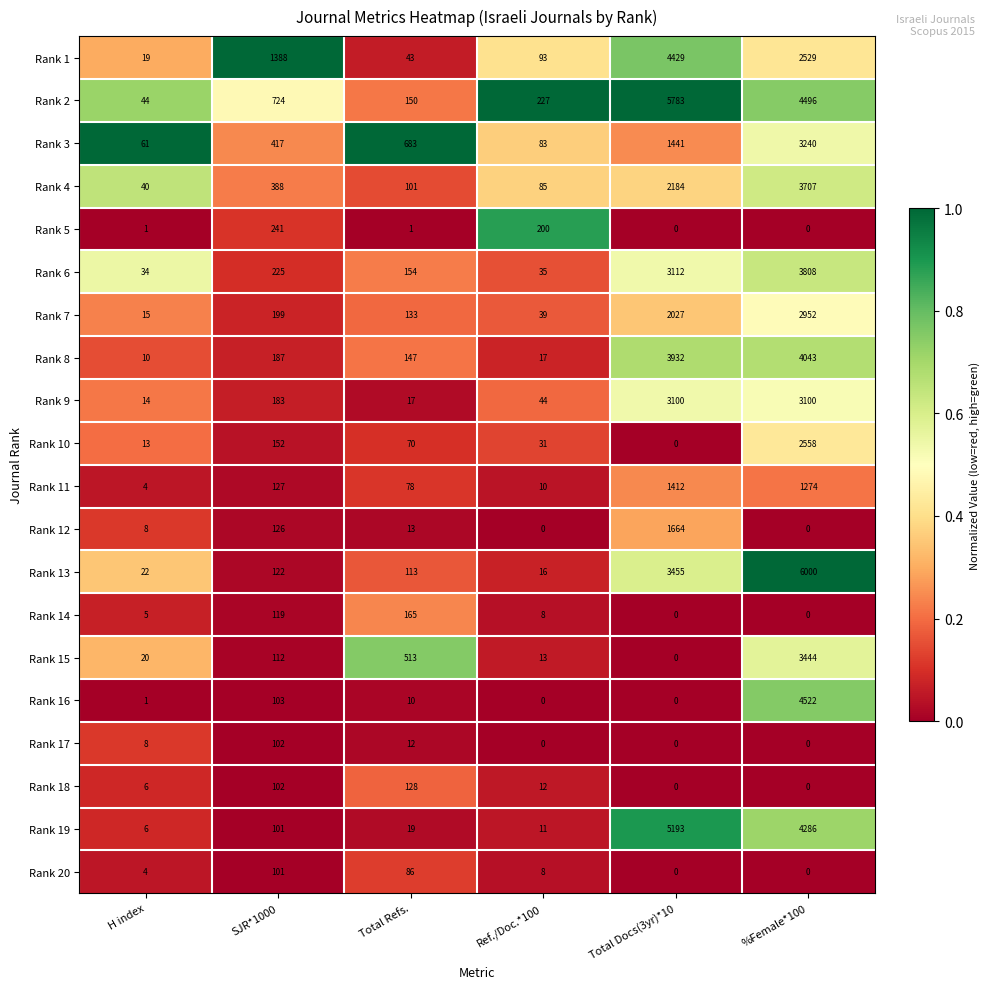

Between H index and Total Refs., which series saw the biggest shift?

Rank 3